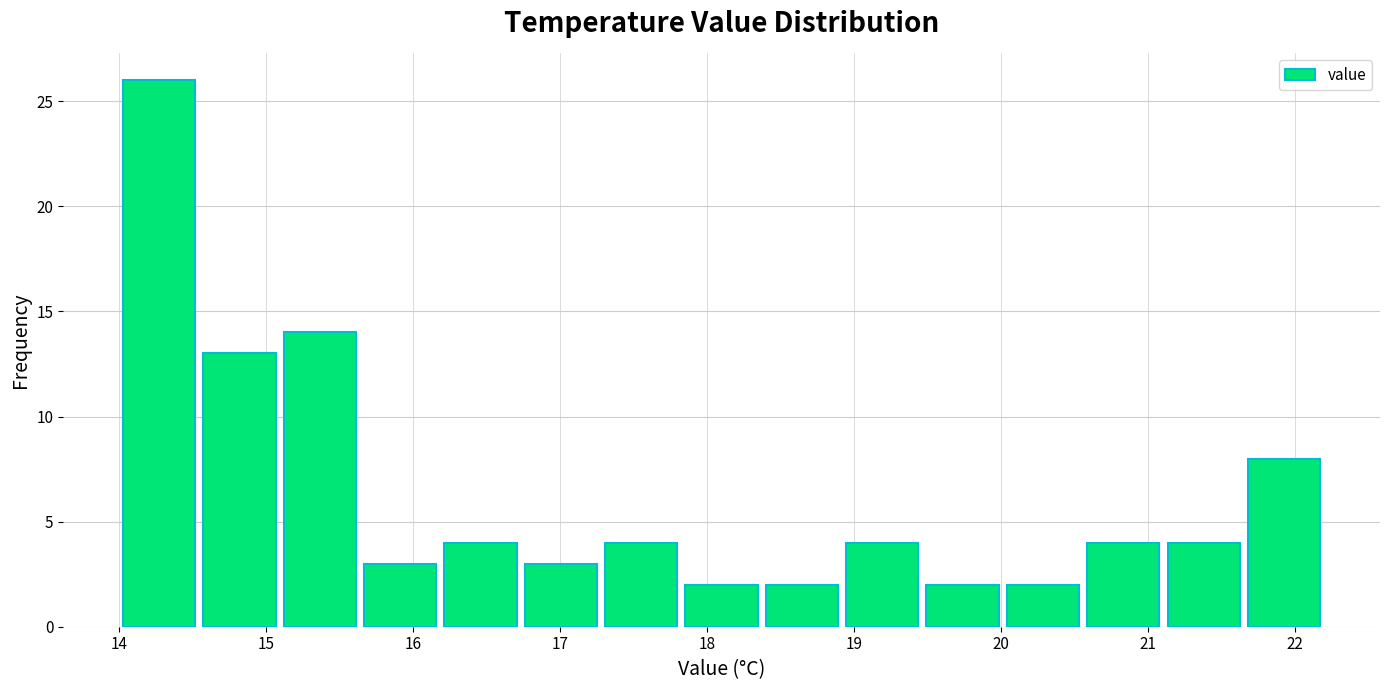

Reading left to right, list every bar in this chart as the range it spans on the x-axis followed by its height. Neither the bar edges nor the heights are printed on the chart, so give them approximately, as read against the axes.

14.0 to 14.5: 26
14.5 to 15.1: 13
15.1 to 15.6: 14
15.6 to 16.2: 3
16.2 to 16.7: 4
16.7 to 17.3: 3
17.3 to 17.8: 4
17.8 to 18.4: 2
18.4 to 18.9: 2
18.9 to 19.5: 4
19.5 to 20.0: 2
20.0 to 20.6: 2
20.6 to 21.1: 4
21.1 to 21.7: 4
21.7 to 22.2: 8